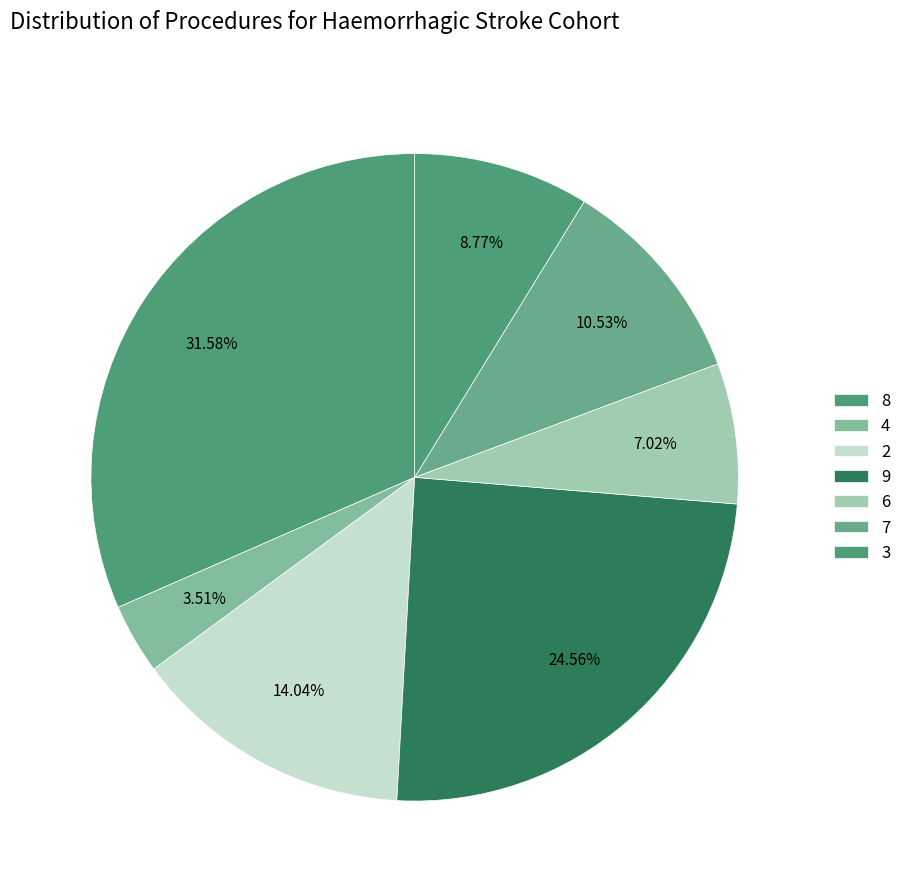

How many segments does this pie chart have?

7